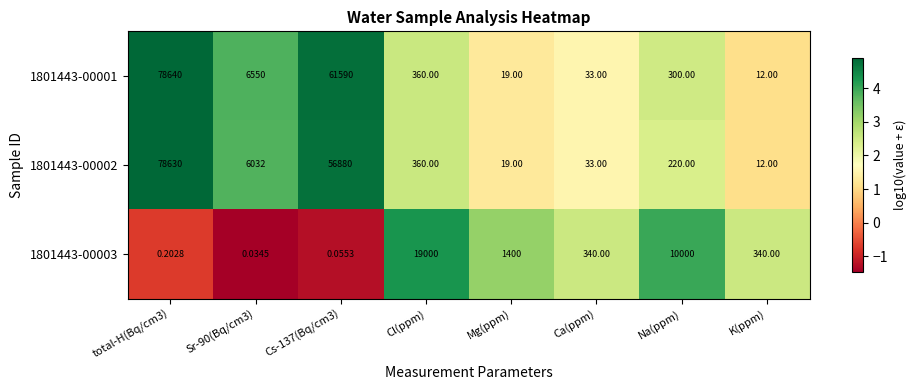

What is the spread (max minus min) of values at Mg(ppm)?

1381.0